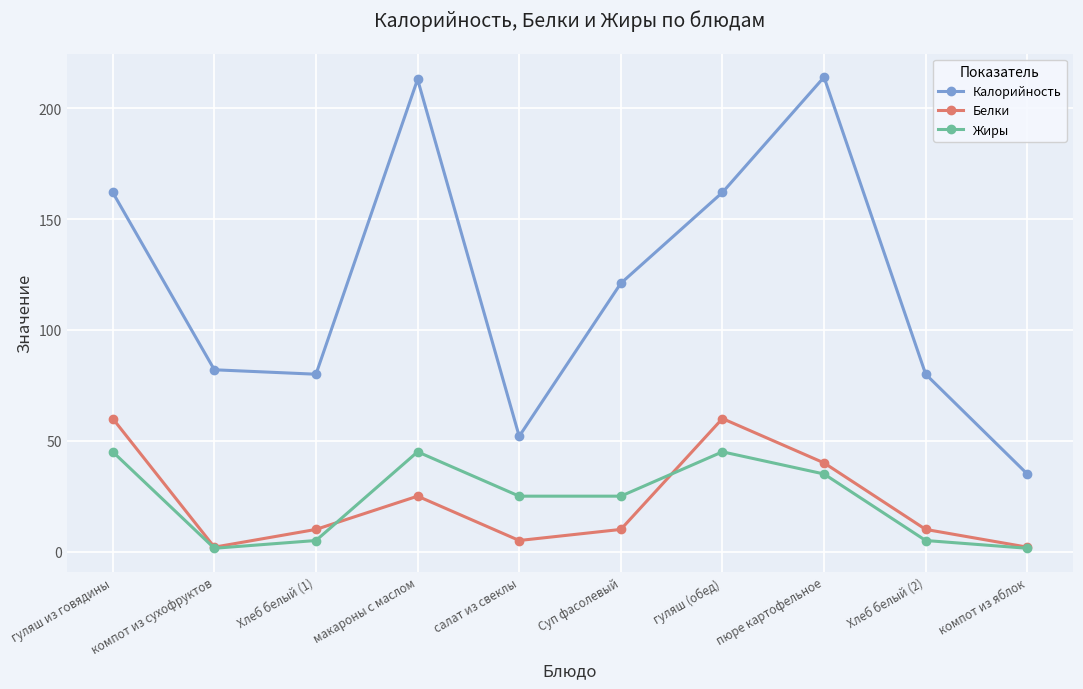

The Жиры series shows 58.8 at пюре картофельное. True or false?

False